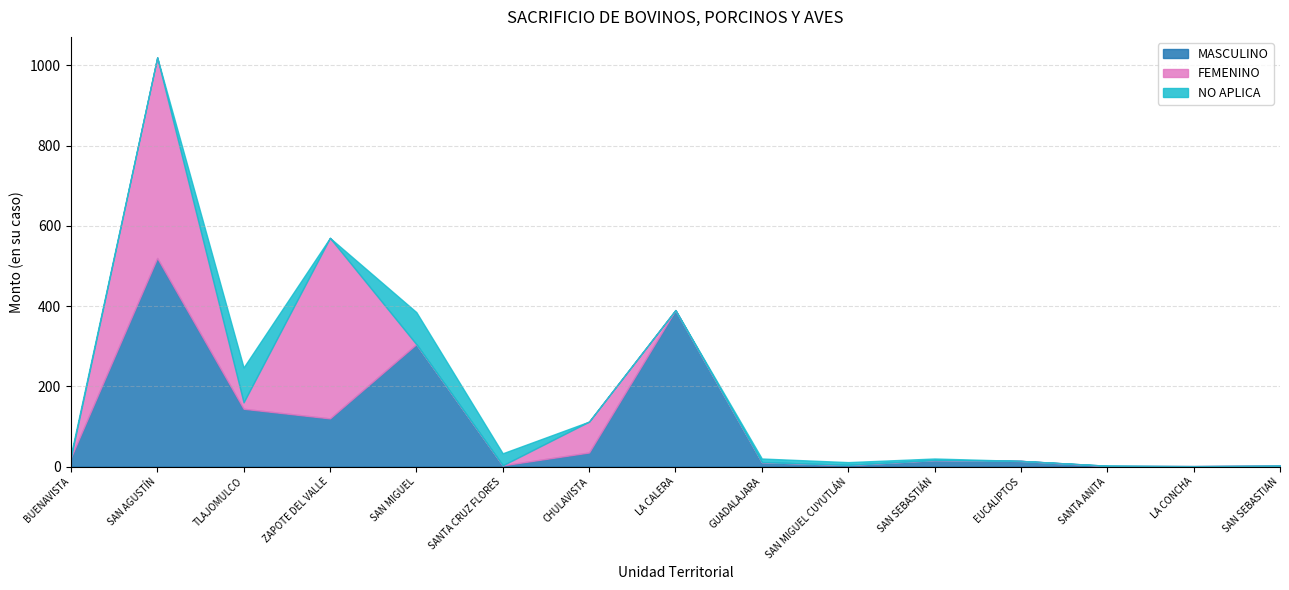

Between EUCALIPTOS and SANTA ANITA, which series saw the biggest shift?

MASCULINO